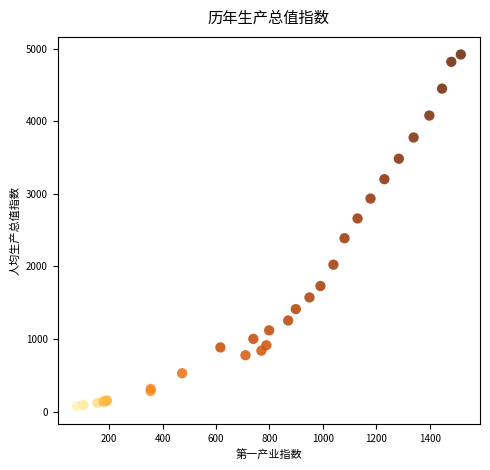

What Y value in the scatter plot is closest to 2496?

2387.7